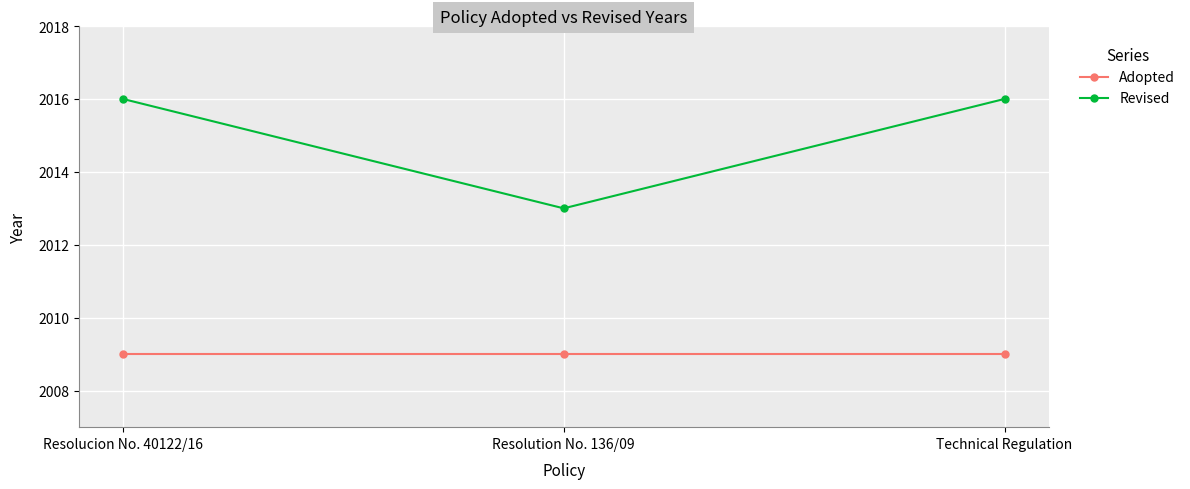

At Resolucion No. 40122/16, list the series in order from largest to smallest.

Revised, Adopted